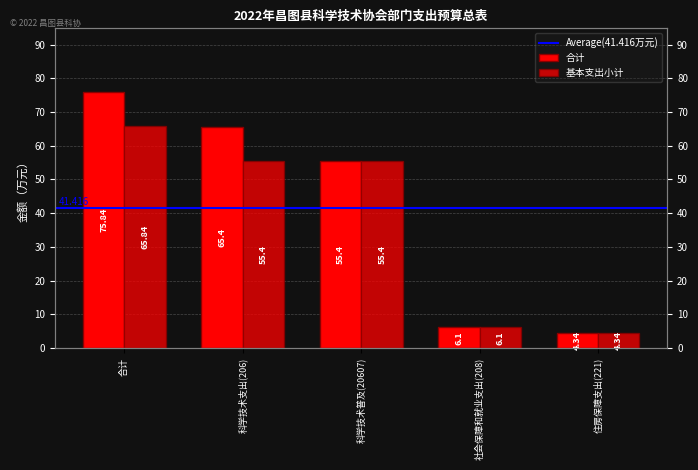

Reading right to left, what are all the values shown in this chart?

合计: 4.3	6.1	55.4	65.4	75.8
基本支出小计: 4.3	6.1	55.4	55.4	65.8